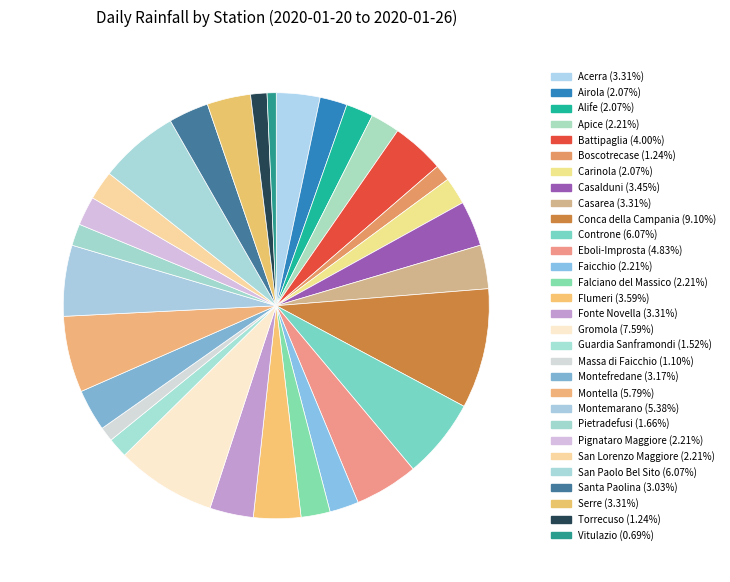

What portion of the pie excludes San Lorenzo Maggiore?

97.8%